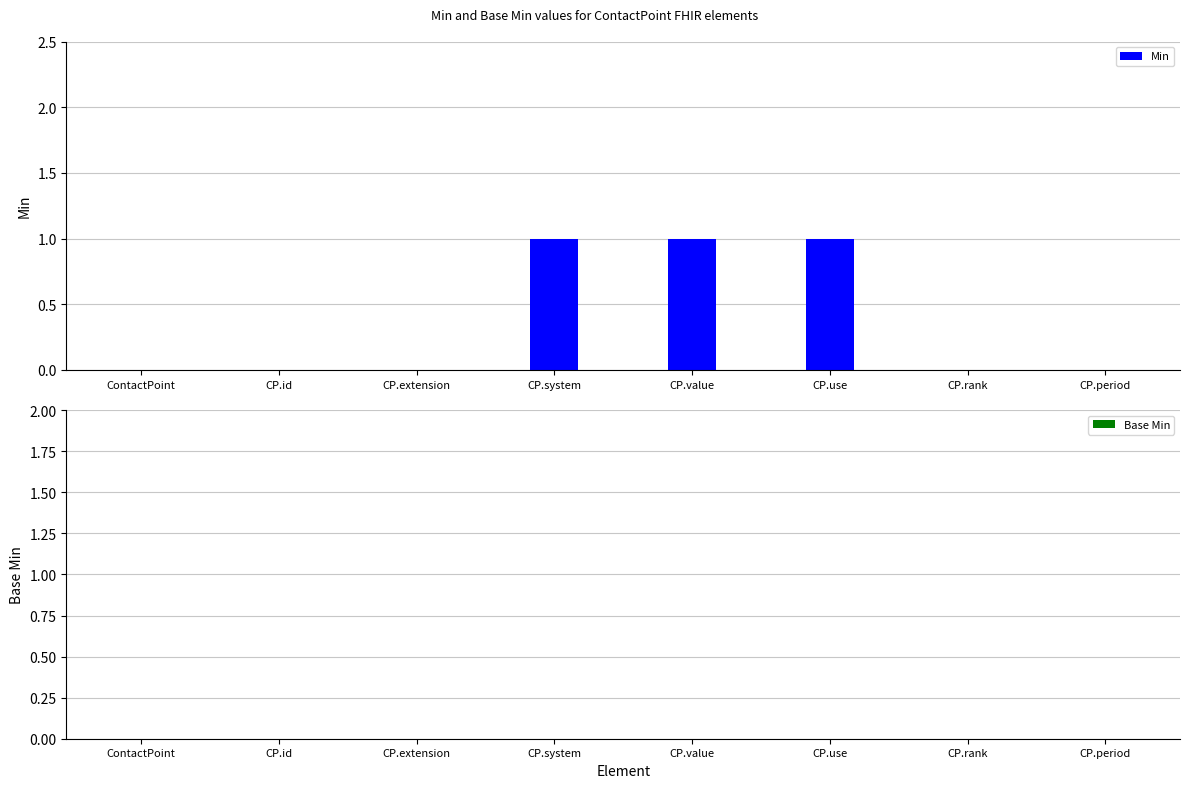

What is the sum of all values?

3